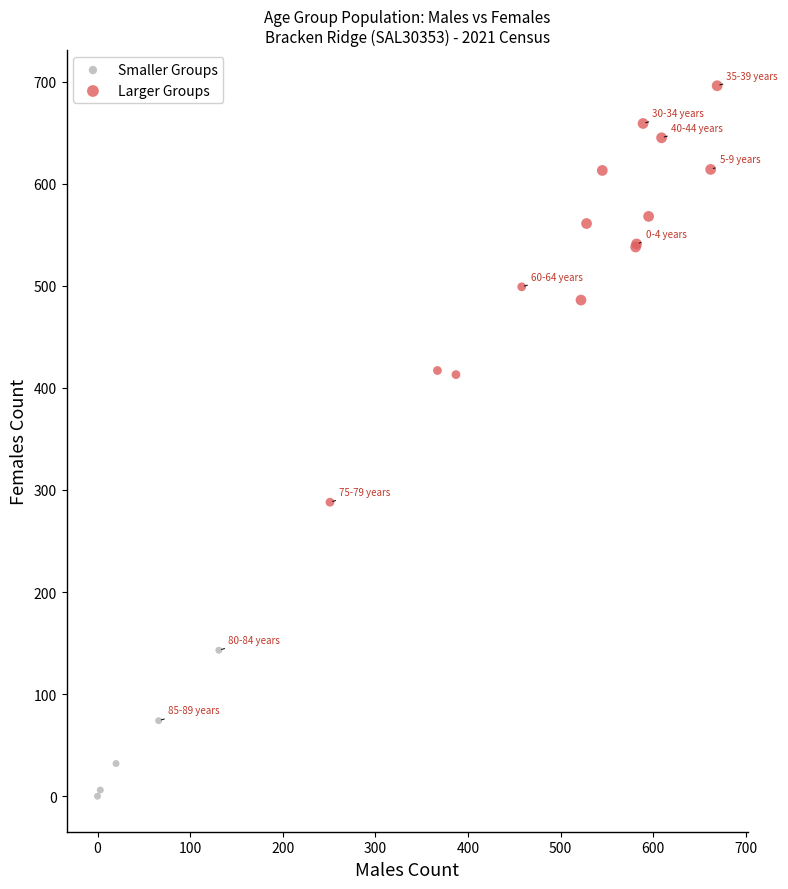

Which series has the largest Y range (max minus min)?

Larger Groups